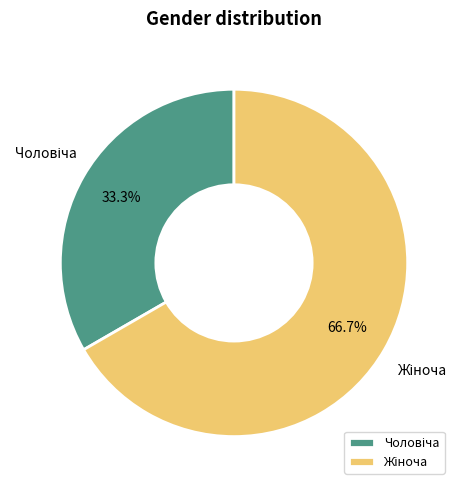

Is there a majority slice in this chart?

Yes